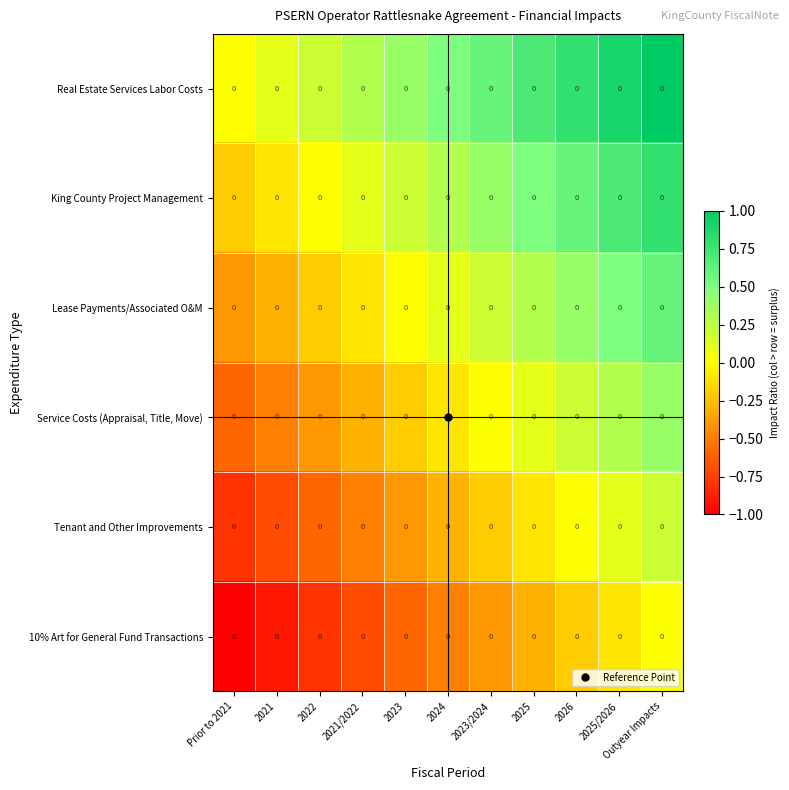

At how many categories does at least one series exceed 0?

10